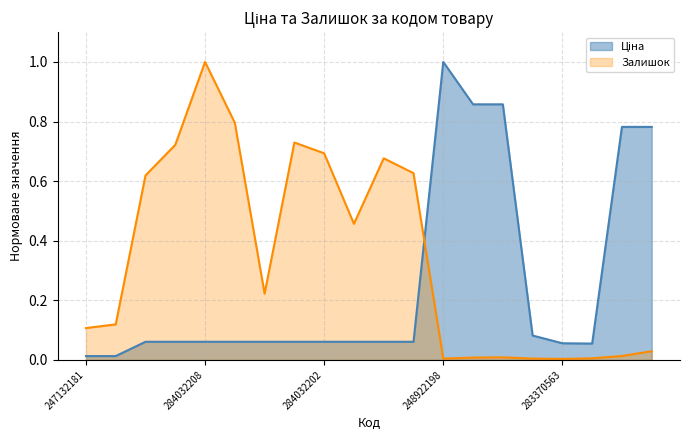

True or false: Ціна and Залишок cross at least once.

True